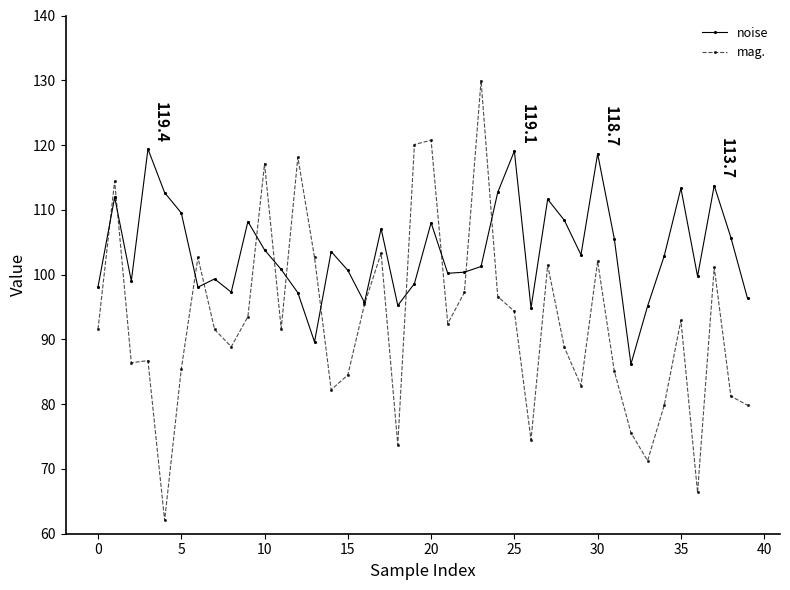

Which series has the largest range (max minus min)?

mag.